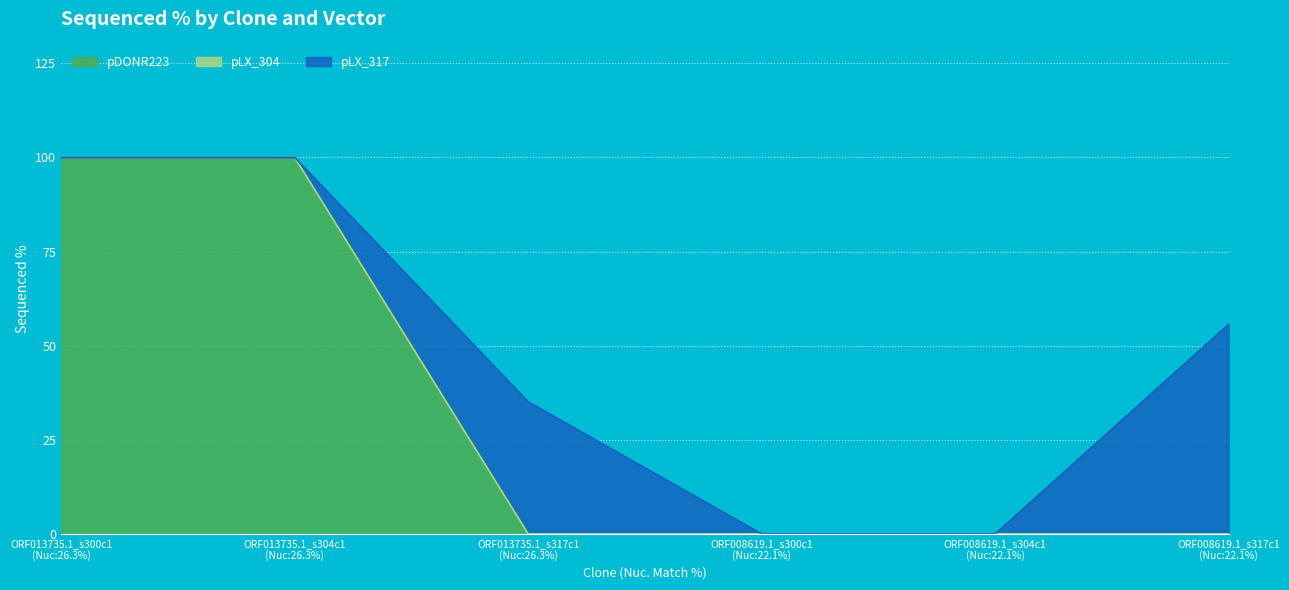

What is the sum of all pLX_317 values?

90.8